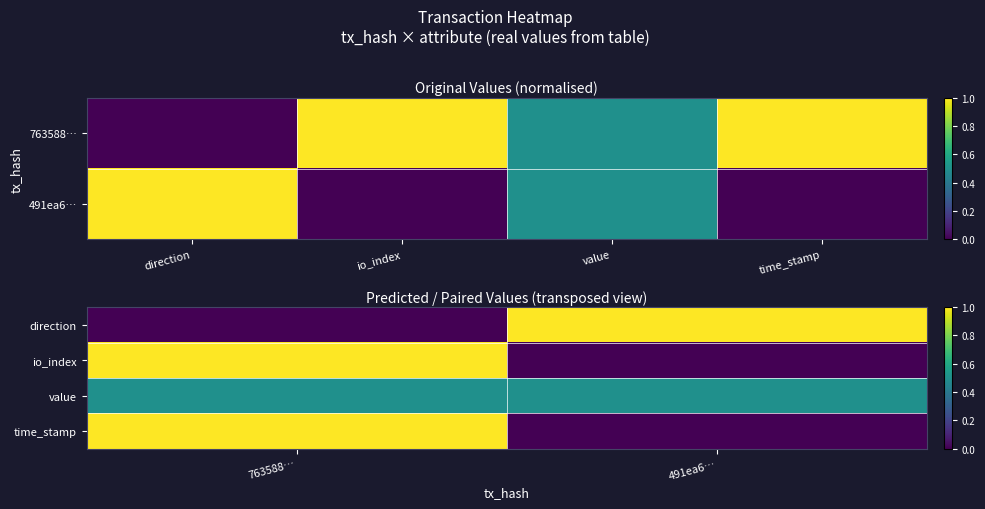

How many categories are shown in the chart?

2